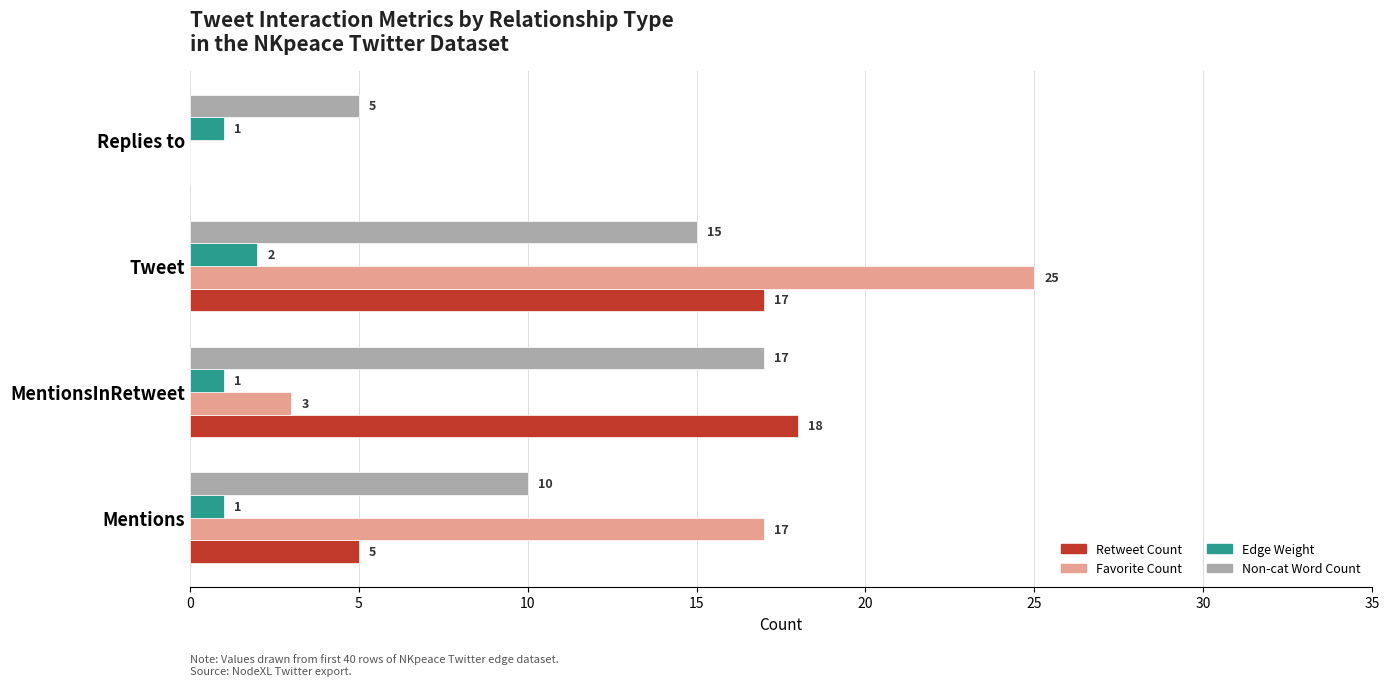

How many series are shown in this chart?

4